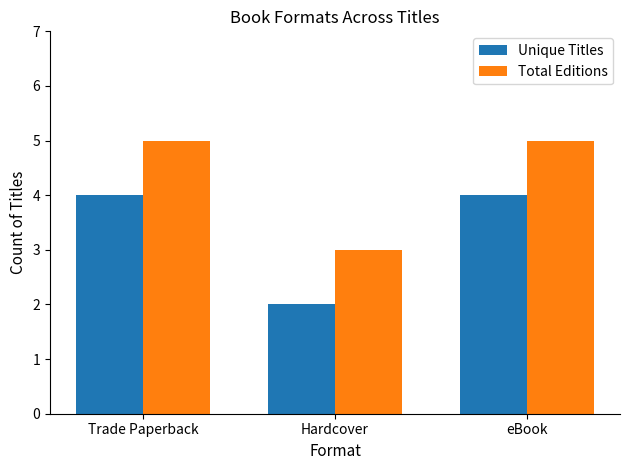

What is the total value across all series at Hardcover?

5